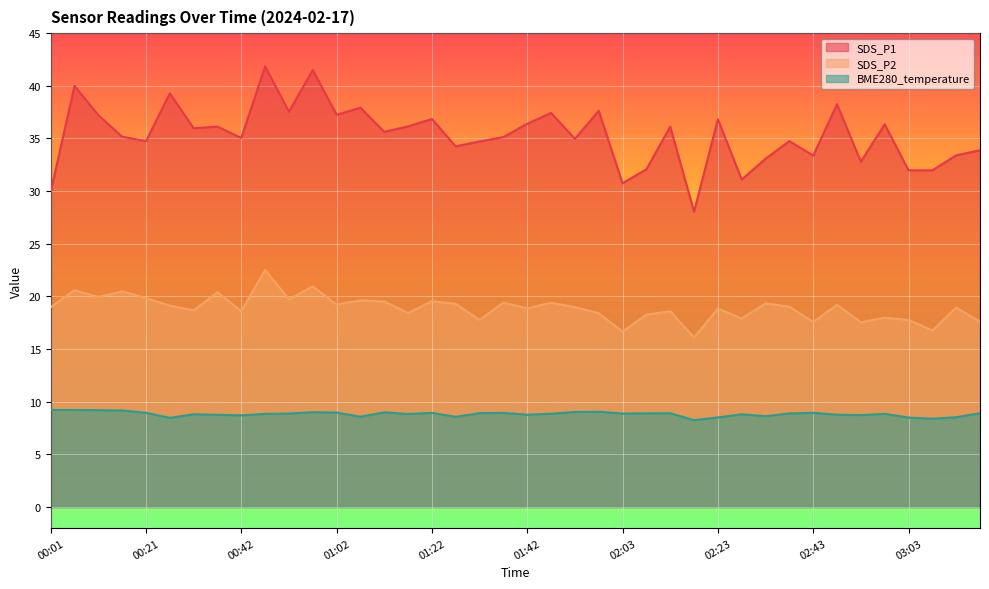

What is the value of the SDS_P1 point at the 13th from the left?

37.2